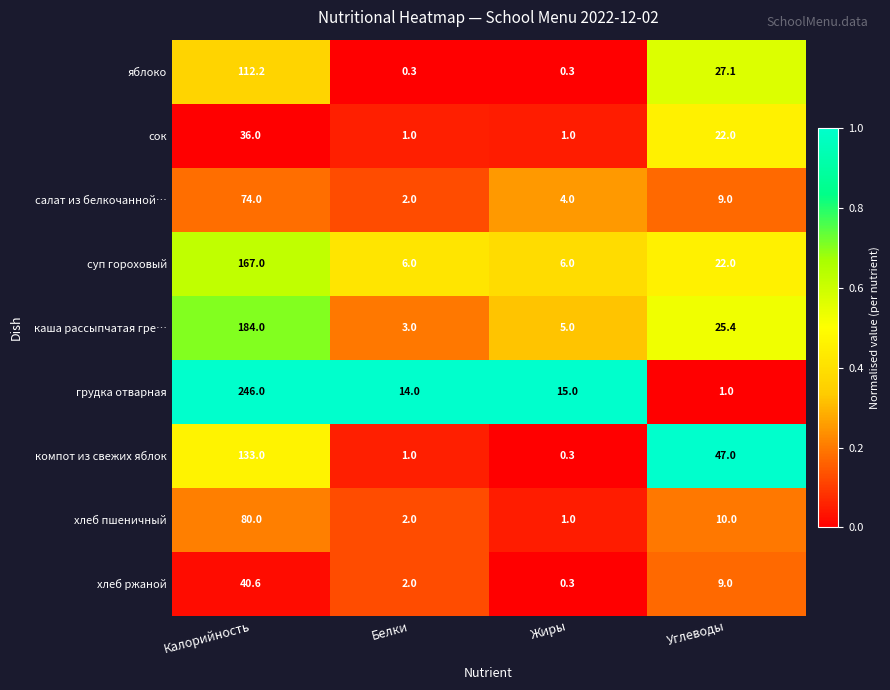

Which series has the widest spread of values?

грудка отварная